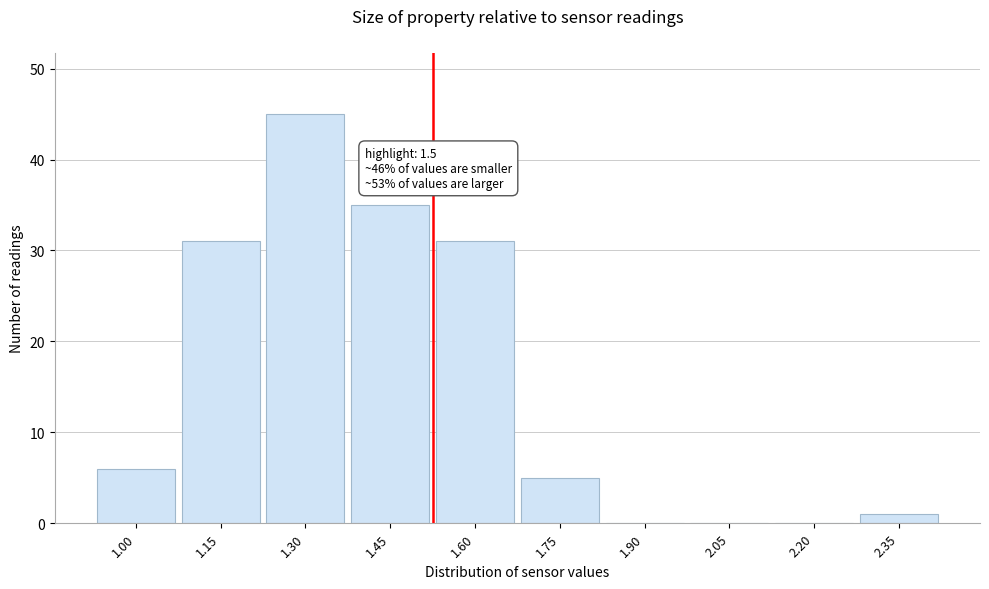

Reading left to right, transcribe all the data shown in this chart.

1.00=6	1.15=31	1.30=45	1.45=35	1.60=31	1.75=5	1.90=0	2.05=0	2.20=0	2.35=1